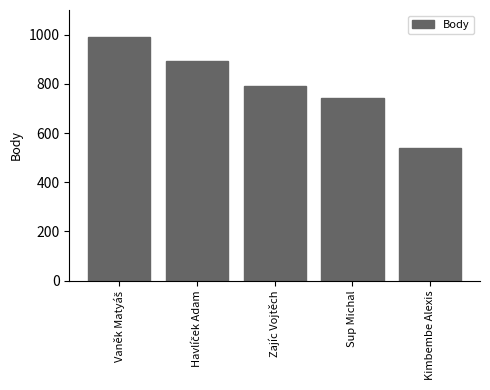

True or false: the data shows 744 at Kimbembe Alexis.

False